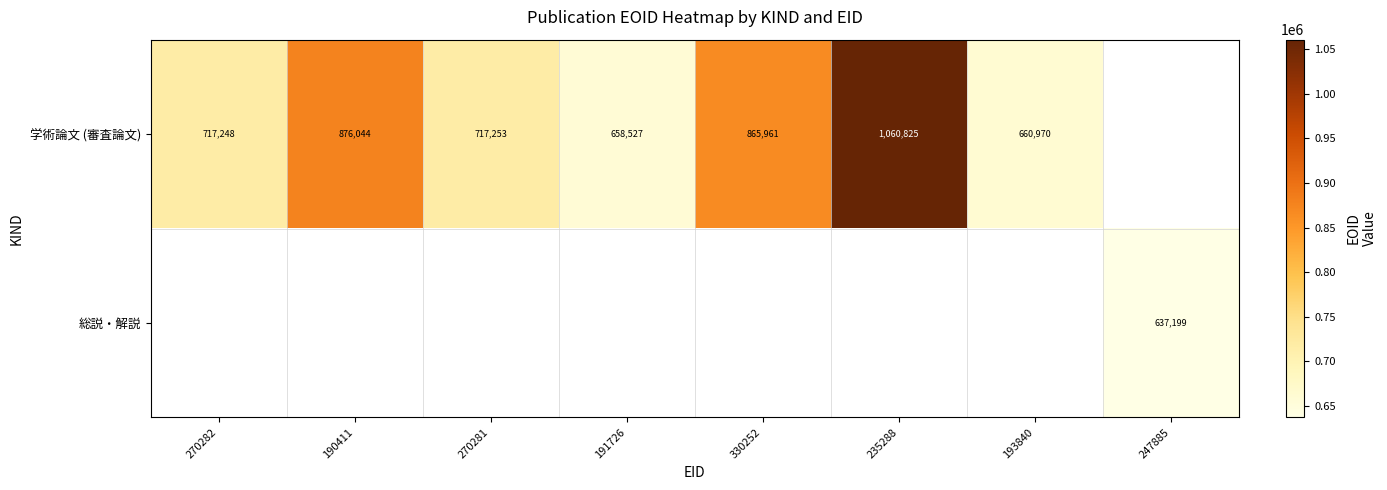

Is it true that 学術論文 (審査論文) equals 660970 at 193840?

True